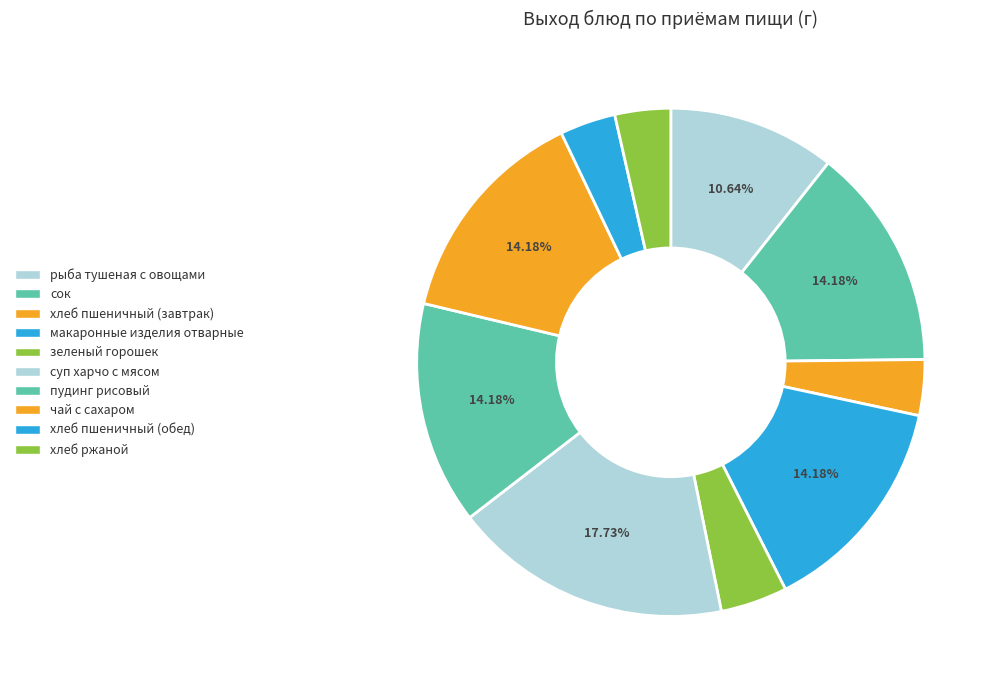

Which category has the smallest portion of the pie?

хлеб пшеничный (завтрак)